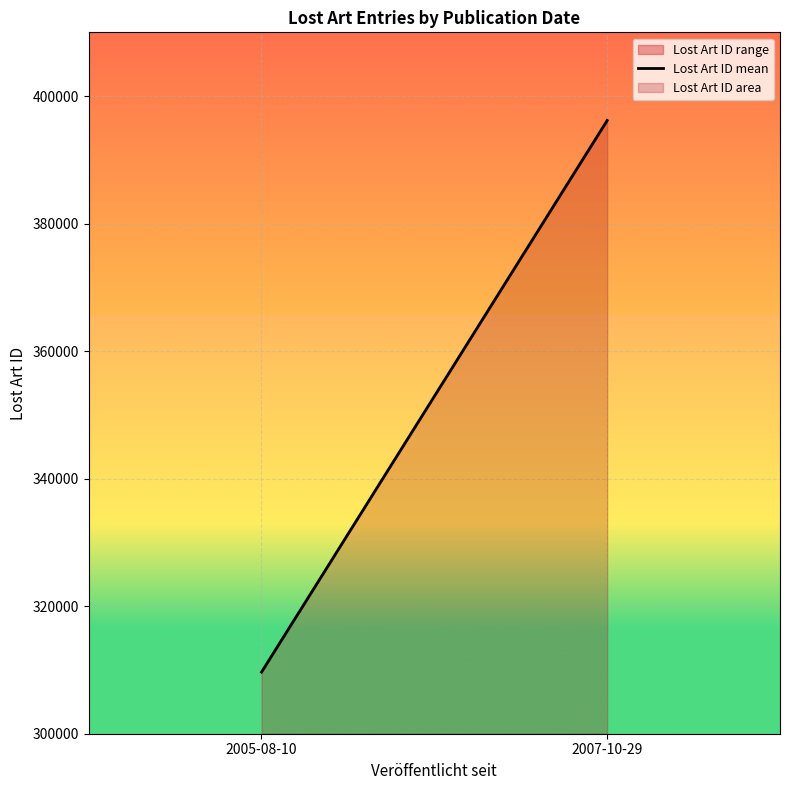

What is the label of the 3rd point from the right?

2005-08-10